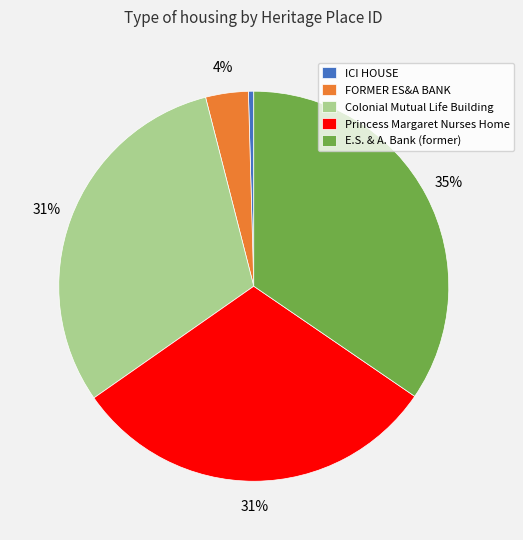

Combined, do E.S. & A. Bank (former) and Colonial Mutual Life Building account for over 50%?

Yes